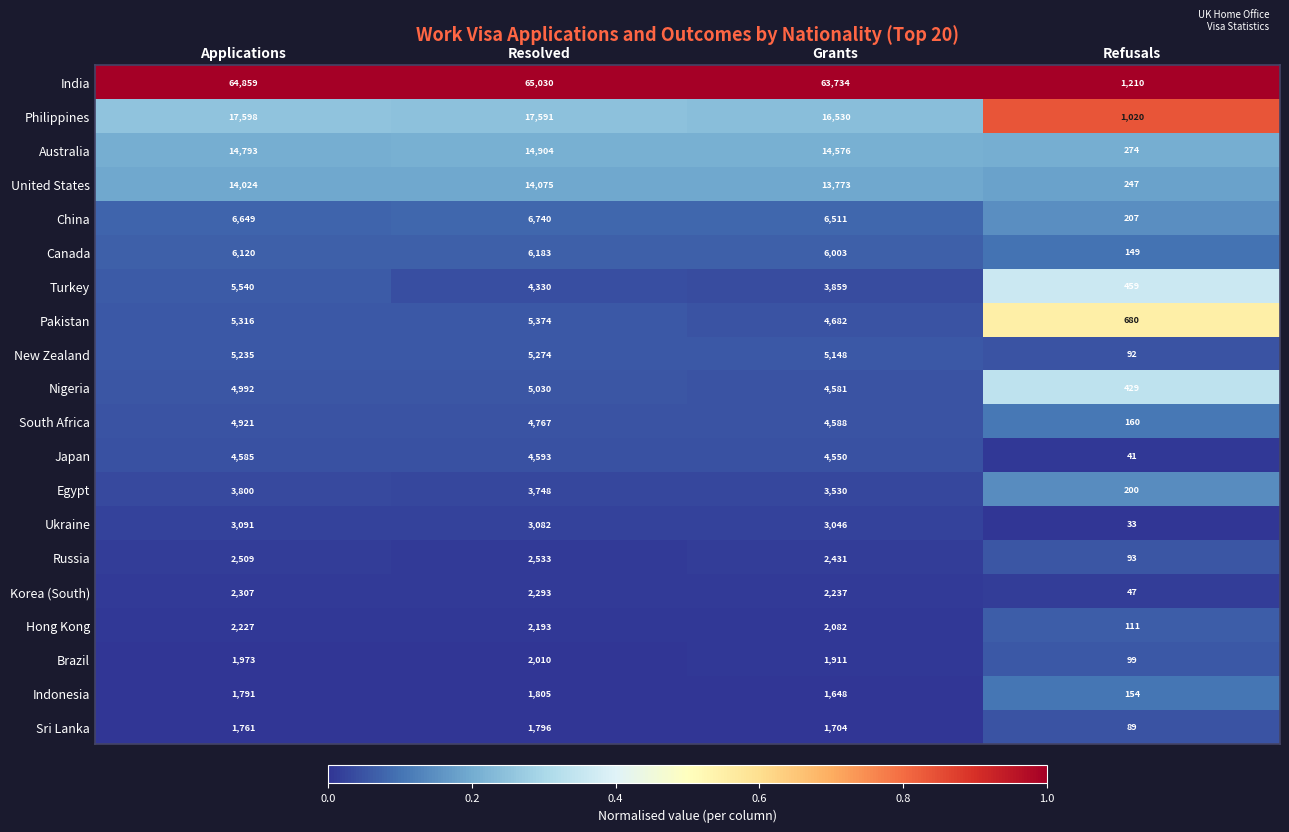

Which category has the highest value across all series?

Resolved